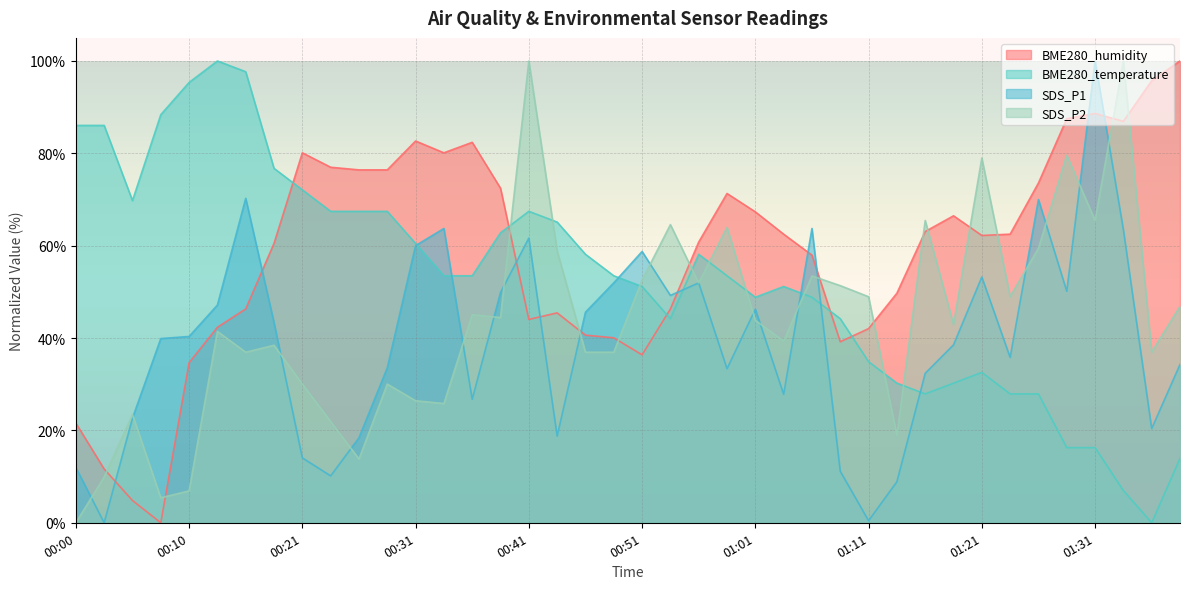

How many data points in BME280_humidity are less than 62?

19